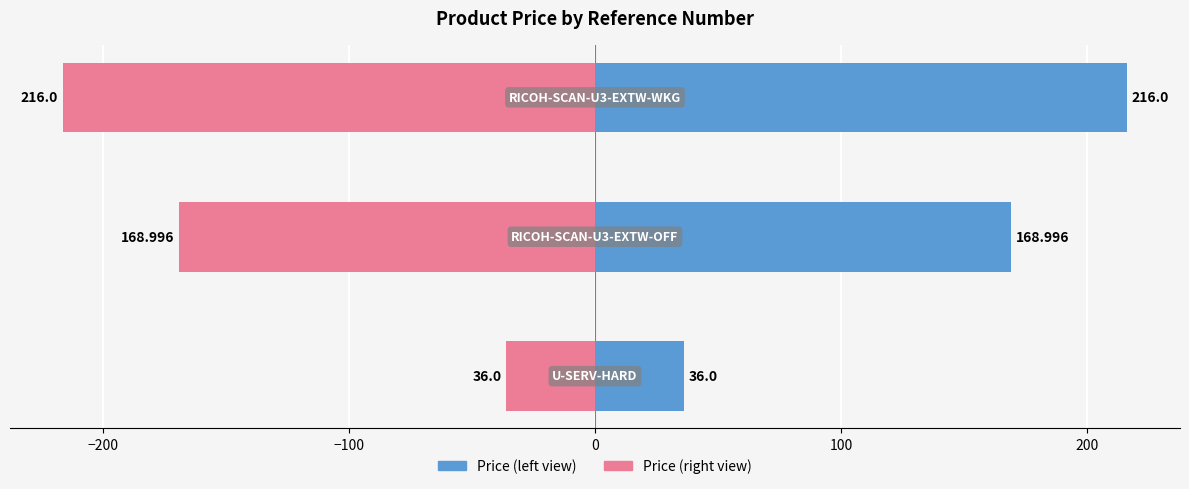

Reading left to right, what are all the values shown in this chart?

Price (left): −300=36.0	−200=169.0	−100=216.0
Price (right): −300=-36.0	−200=-169.0	−100=-216.0